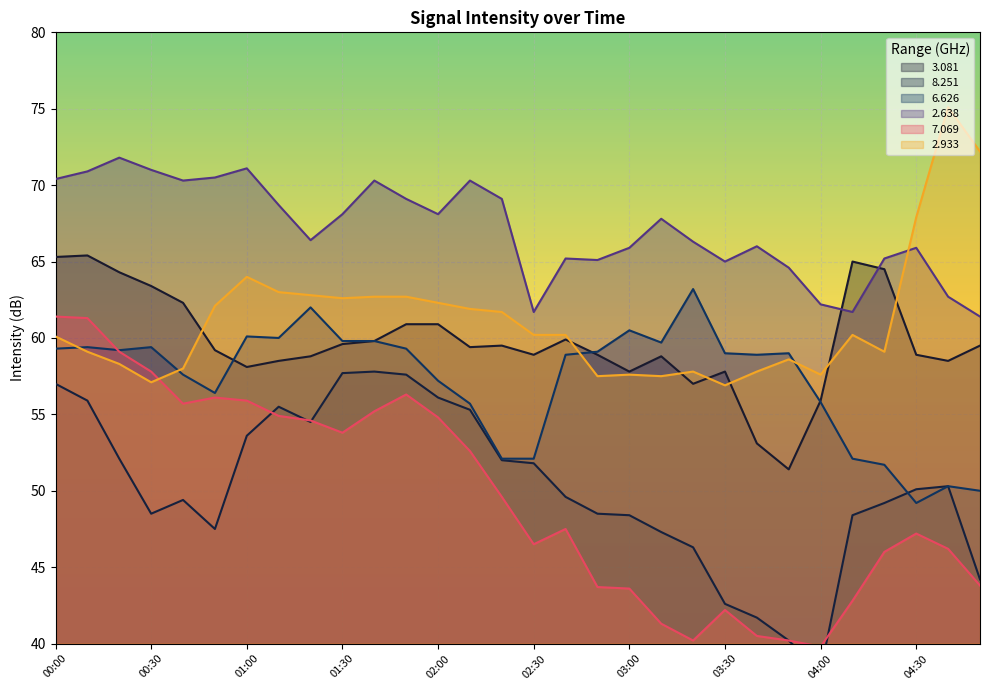

Does the chart display data point markers on the line(s)?

No